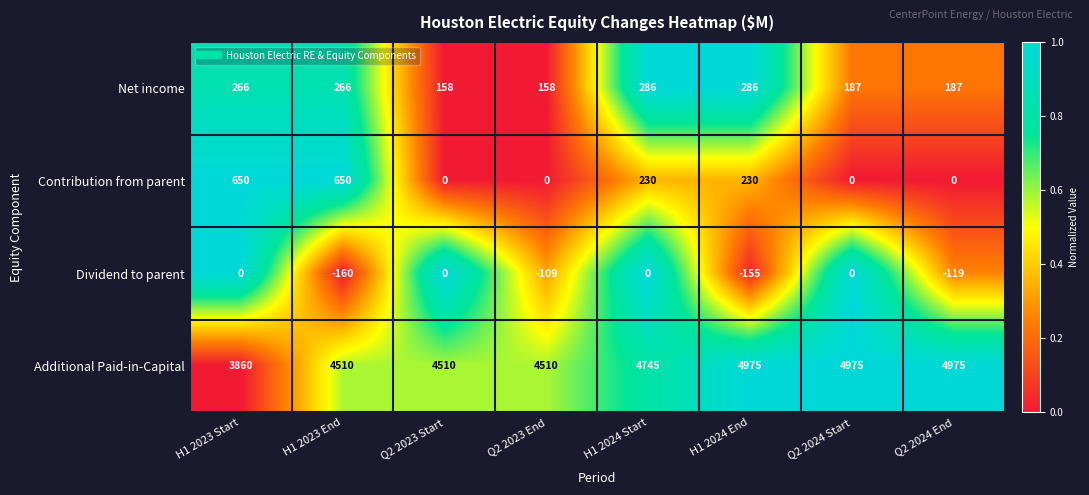

Count the number of categories in the chart.

8